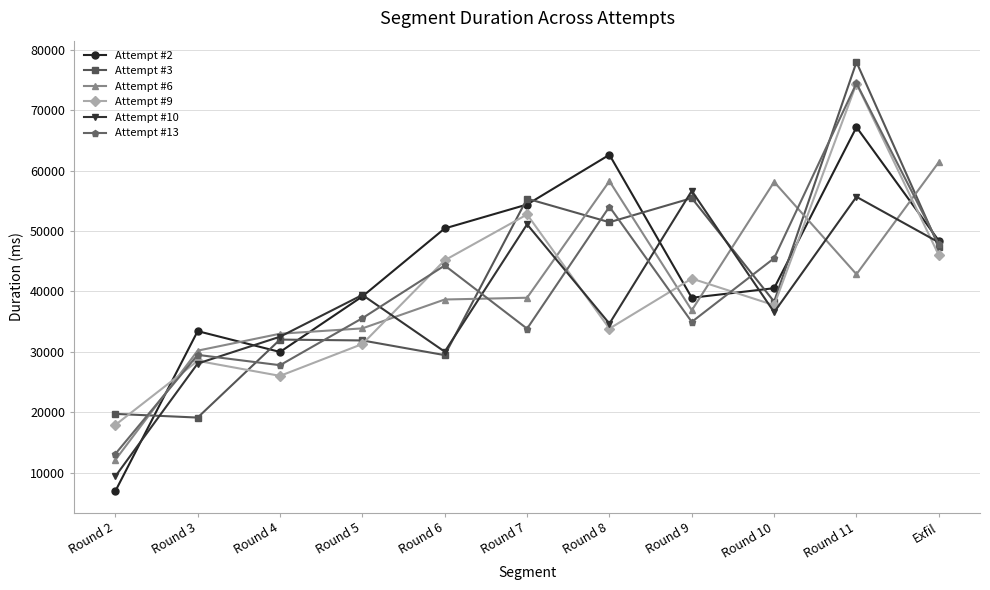

What is the label of the 1st point from the right?

Exfil